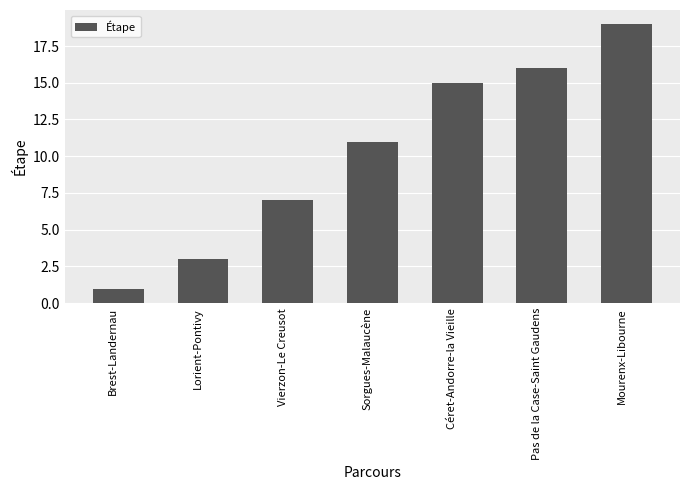

Which has a higher value, Vierzon-Le Creusot or Pas de la Case-Saint Gaudens?

Pas de la Case-Saint Gaudens